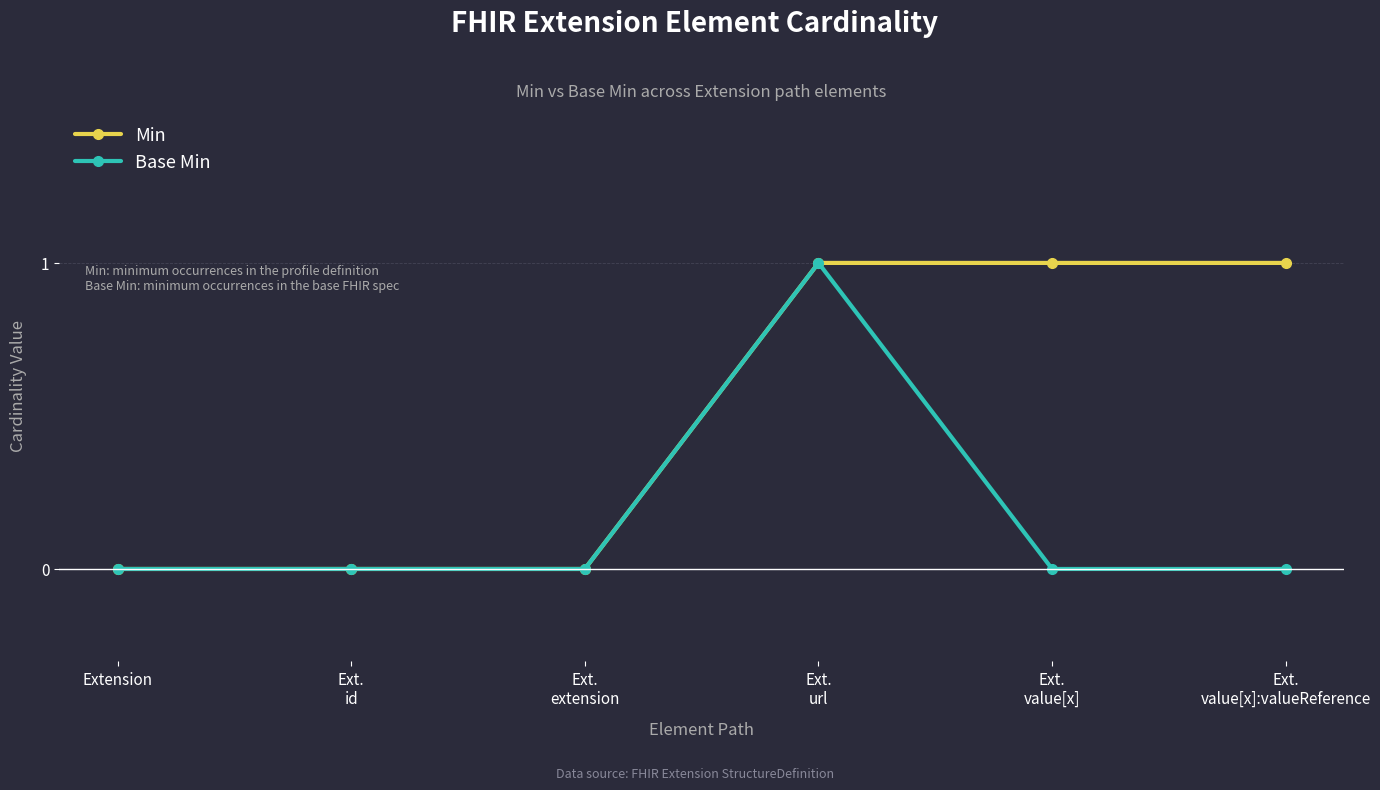

Which series has the largest total across all categories?

Min